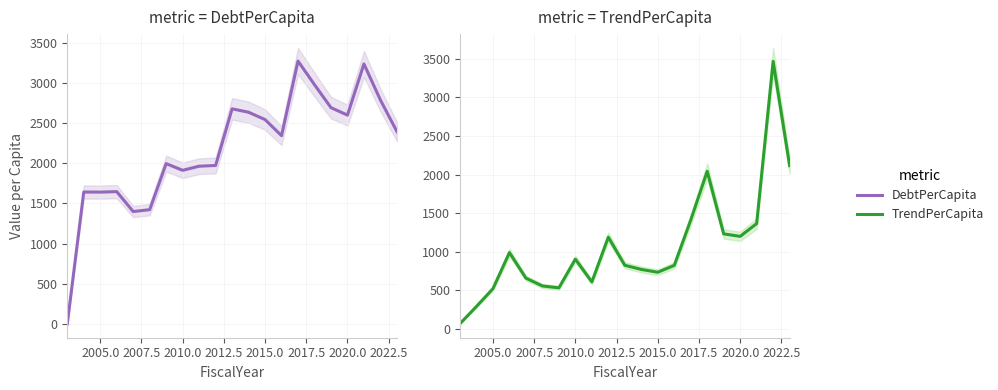

How many values in the DebtPerCapita series exceed 2342?

11